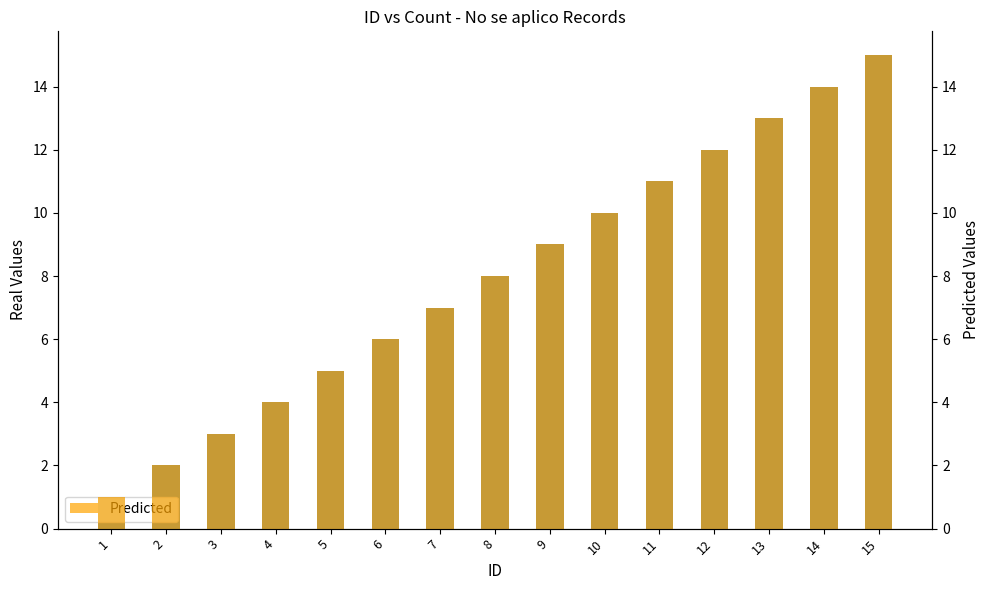

What is the highest value of the Count series?

15